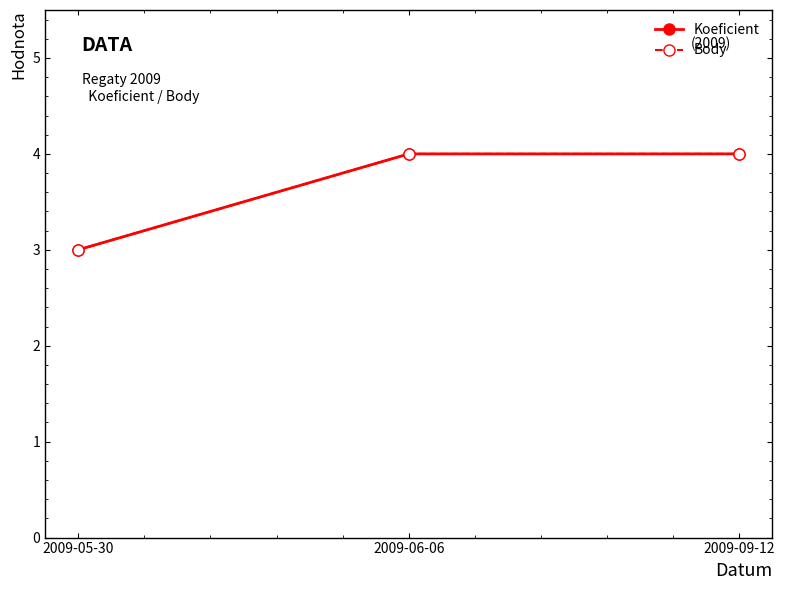

Reading right to left, list all the values displayed in this chart.

Koeficient: 2009-09-12=4	2009-06-06=4	2009-05-30=3
Body: 2009-09-12=4	2009-06-06=4	2009-05-30=3